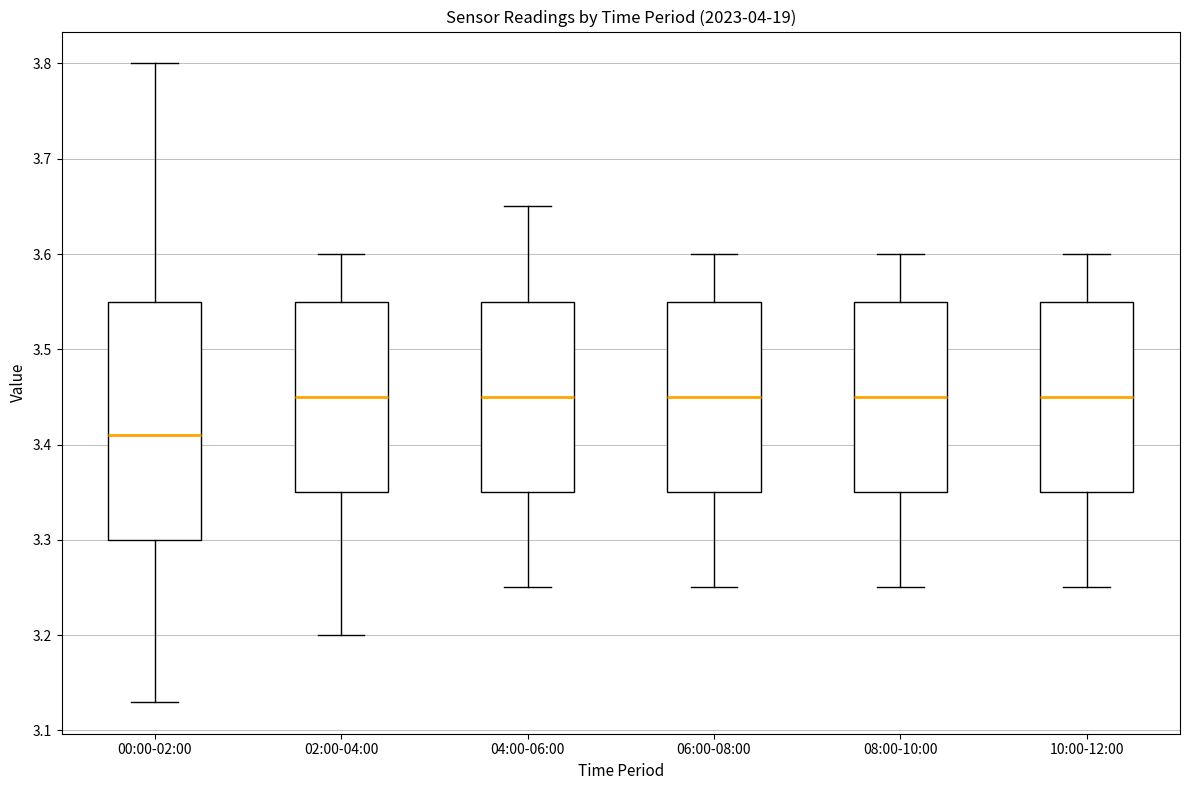

Reading left to right, read every box against the y-axis: the position of its median line, the range the box covers, and the ends of its whiskers. The values are not printed on the chart, so give them approximately, as read against the axis.

00:00-02:00: median 3.41, box 3.30 to 3.55, whiskers 3.13 to 3.80
02:00-04:00: median 3.45, box 3.35 to 3.55, whiskers 3.20 to 3.60
04:00-06:00: median 3.45, box 3.35 to 3.55, whiskers 3.25 to 3.65
06:00-08:00: median 3.45, box 3.35 to 3.55, whiskers 3.25 to 3.60
08:00-10:00: median 3.45, box 3.35 to 3.55, whiskers 3.25 to 3.60
10:00-12:00: median 3.45, box 3.35 to 3.55, whiskers 3.25 to 3.60